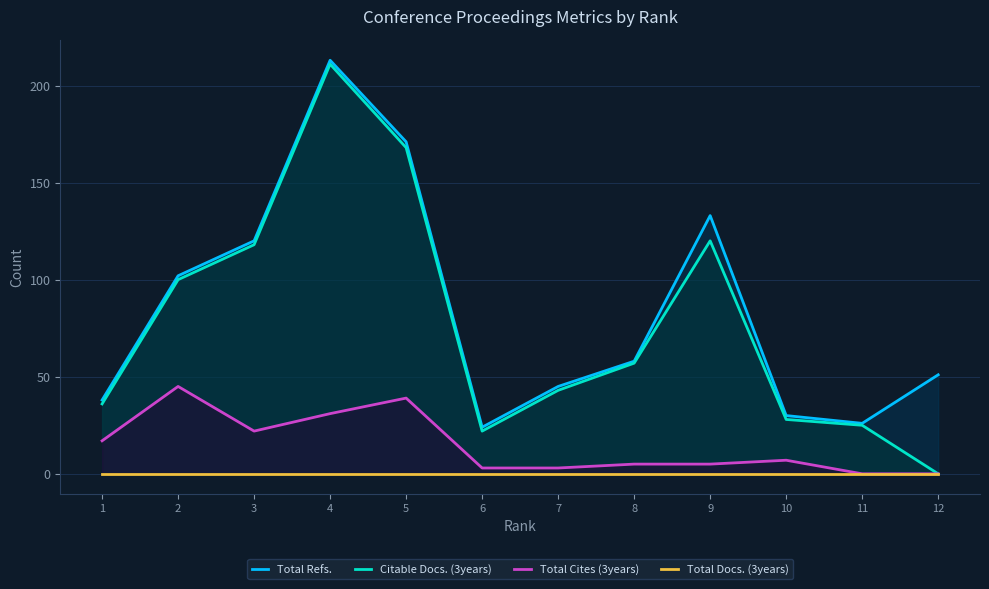

True or false: Total Docs. (3years) has more than 2 points higher than both neighbors.

False